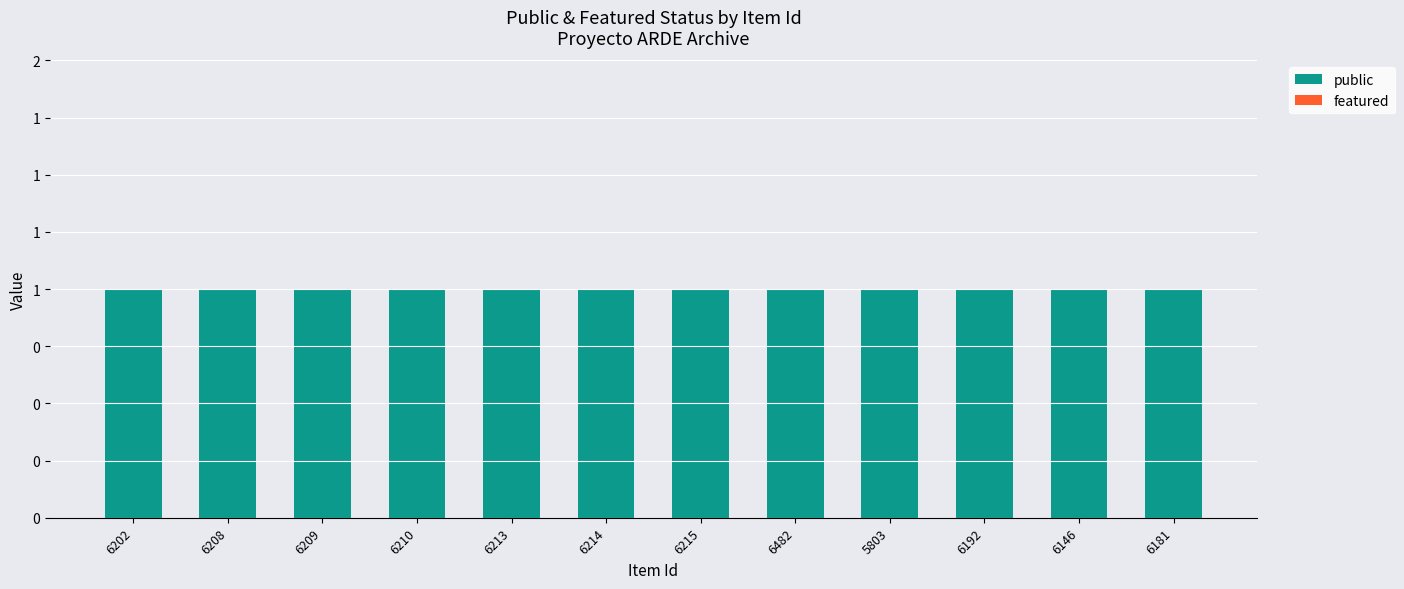

At which label is featured closest to 0?

6202